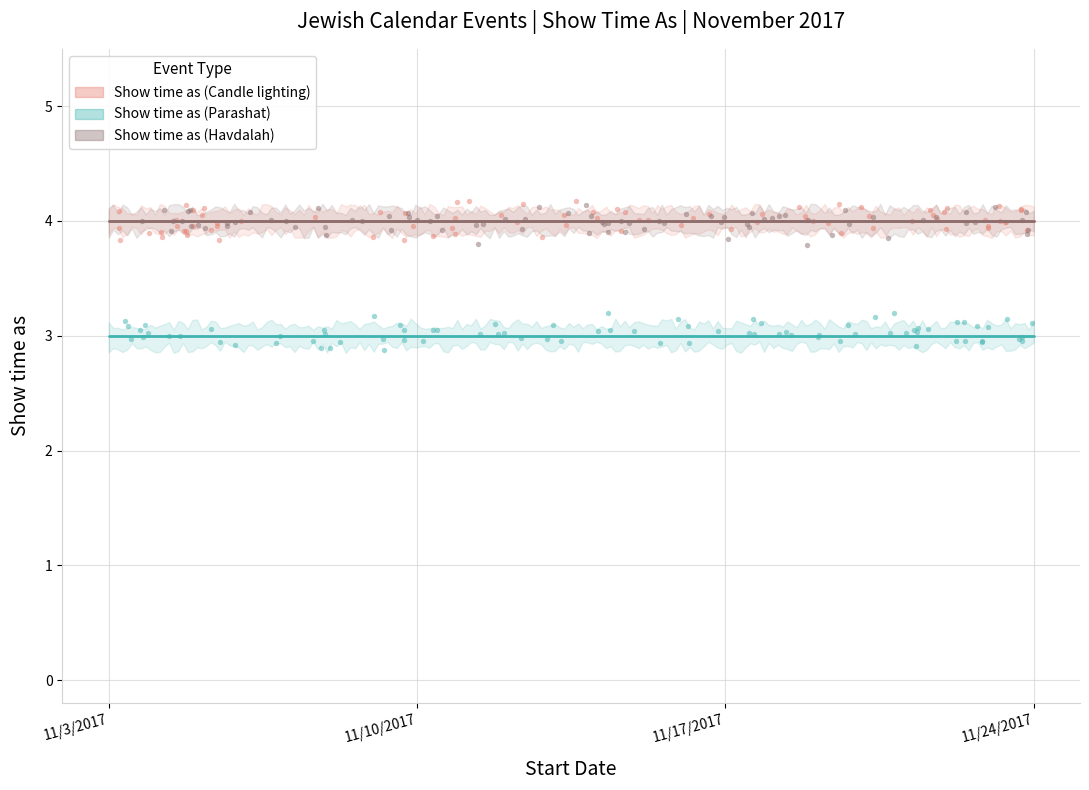

Which series has the largest total across all categories?

Show time as (Candle lighting)